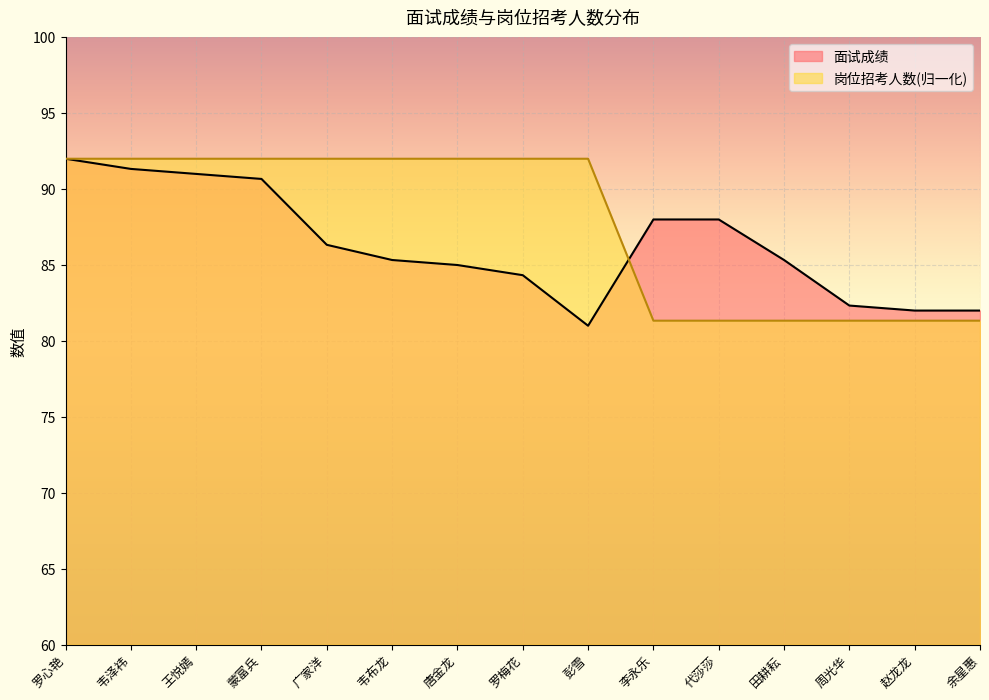

What is the maximum value for 岗位招考人数?

92.0